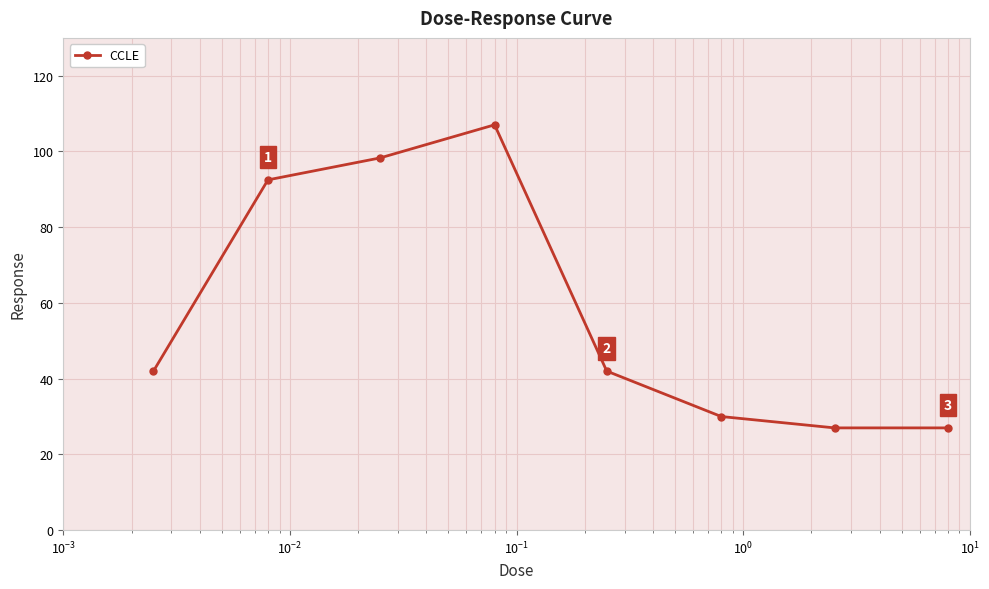

Reading right to left, extract all data points from this chart.

27.0	27.0	30.0	42.0	107.0	98.3	92.5	42.0